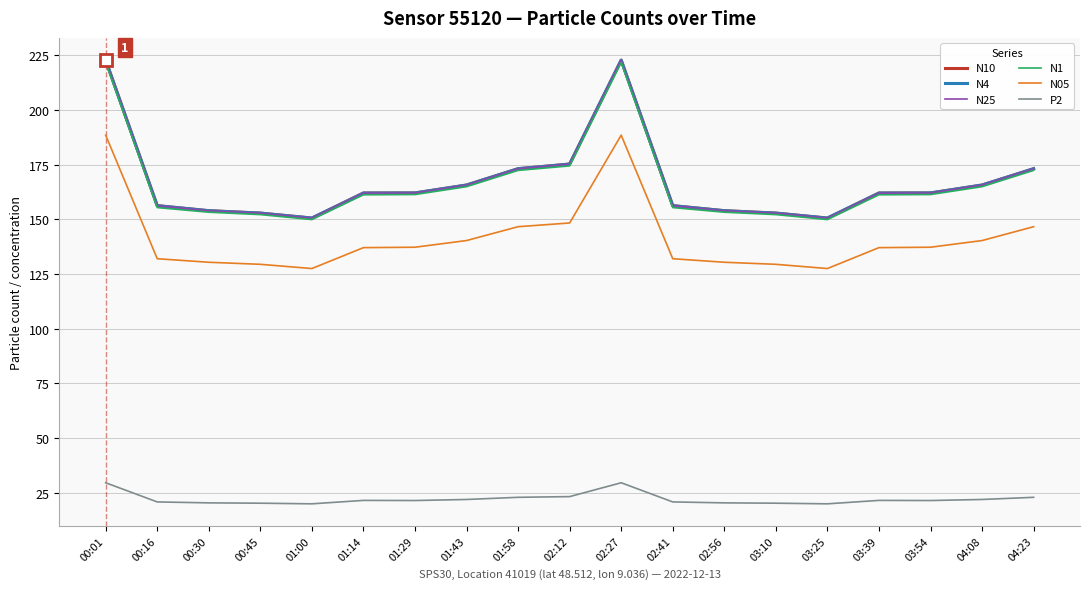

What is the sum of all N4 values?

3172.9